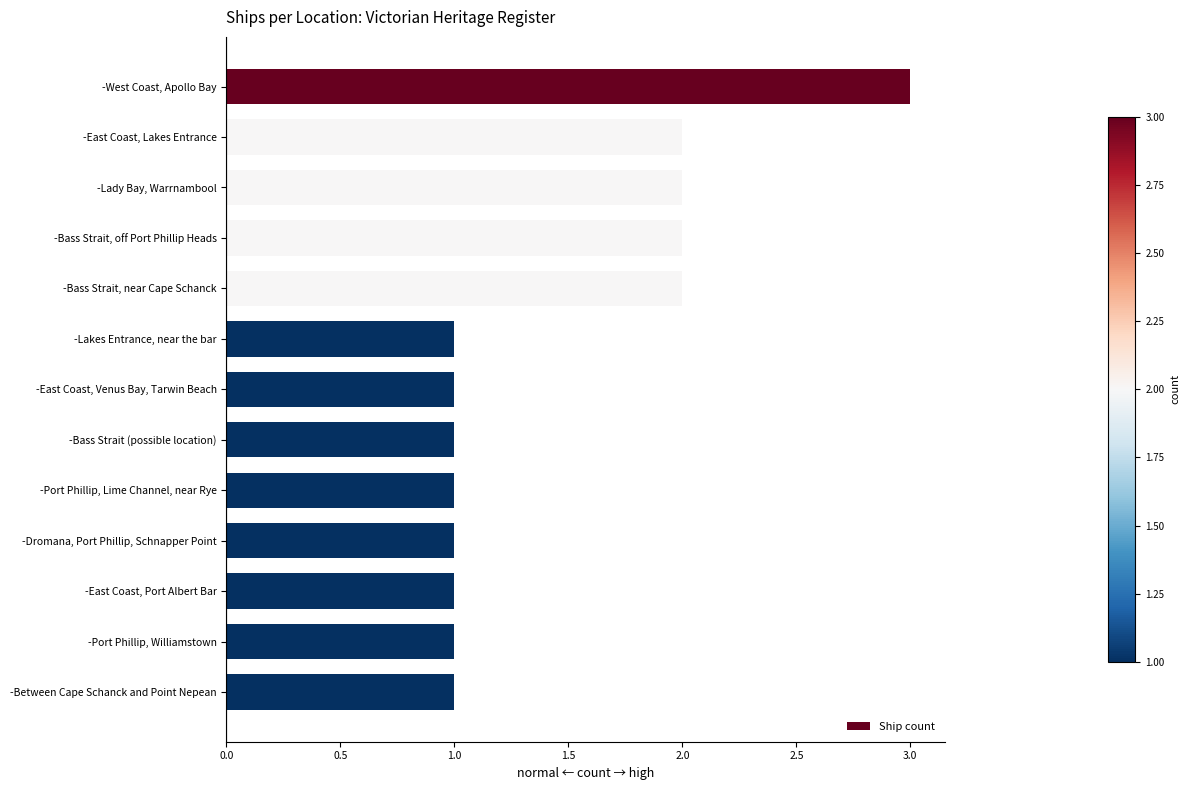

What is the ratio of the value at -Lakes Entrance, near the bar to the value at -Between Cape Schanck and Point Nepean?

1.0